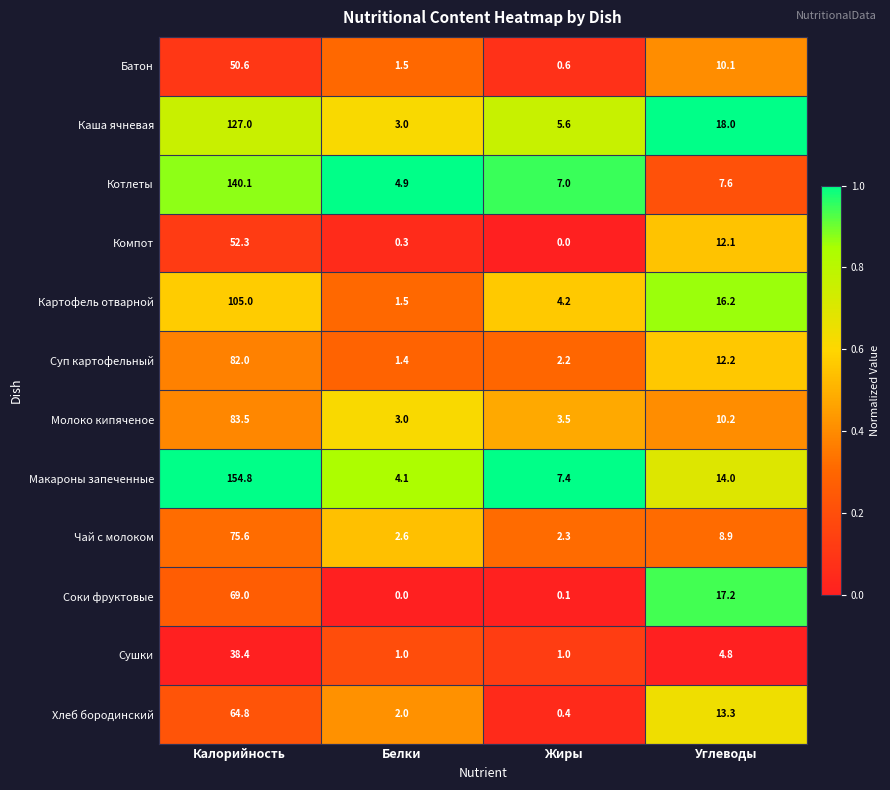

What is the lowest value of the Макароны запеченные series?

4.1